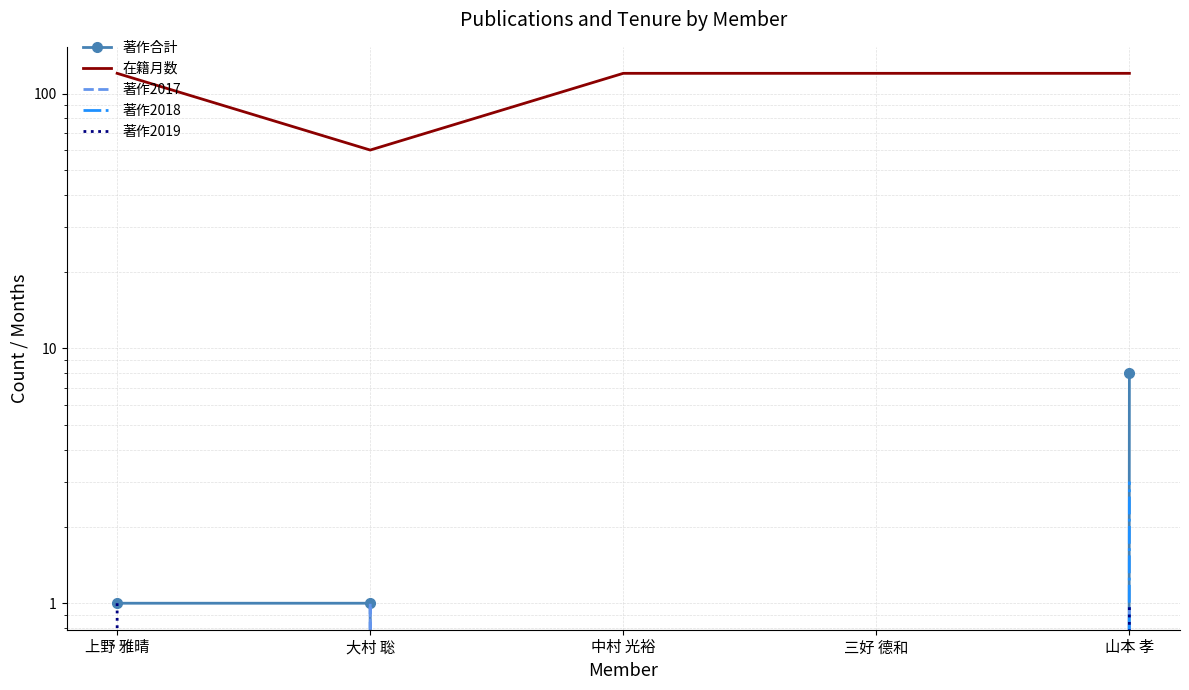

True or false: 在籍月数 and 著作合計 intersect in this chart.

False